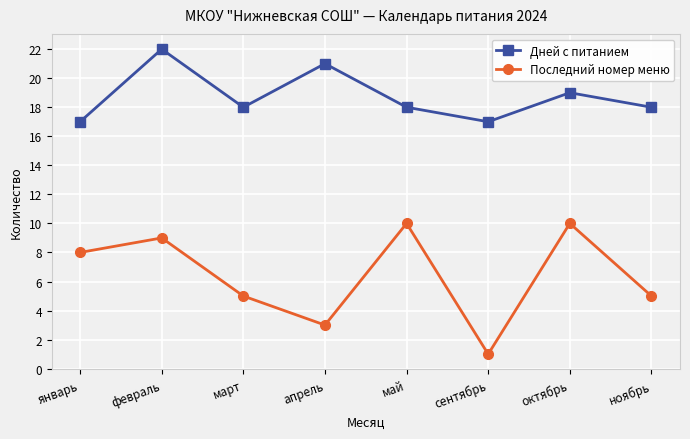

Is it true that Дней с питанием equals 18 at май?

True